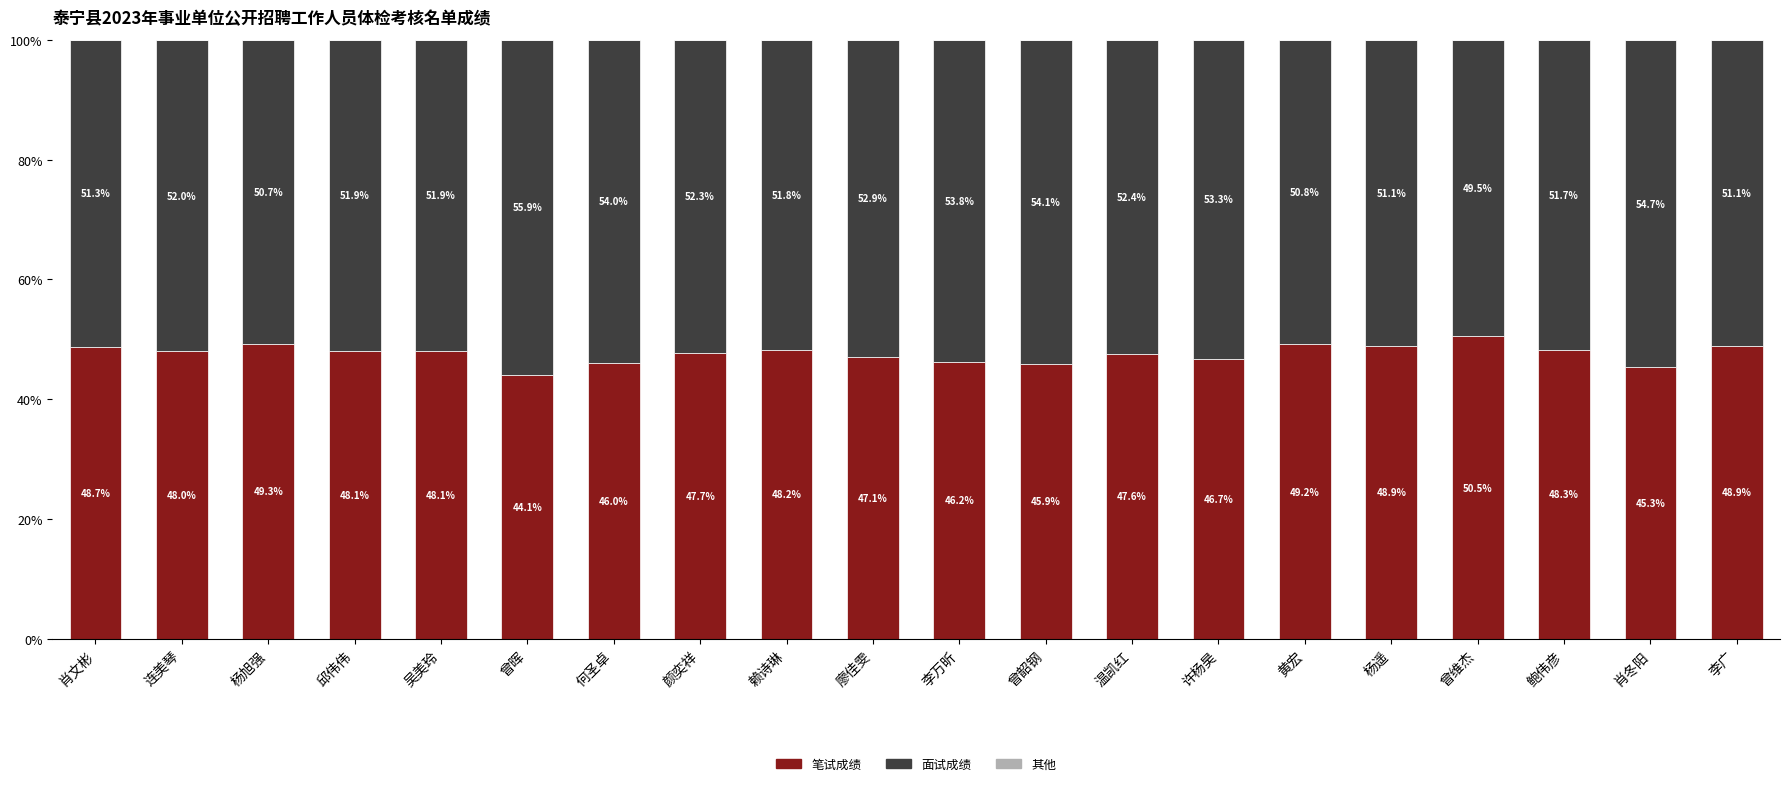

Count the number of data series in this chart.

3